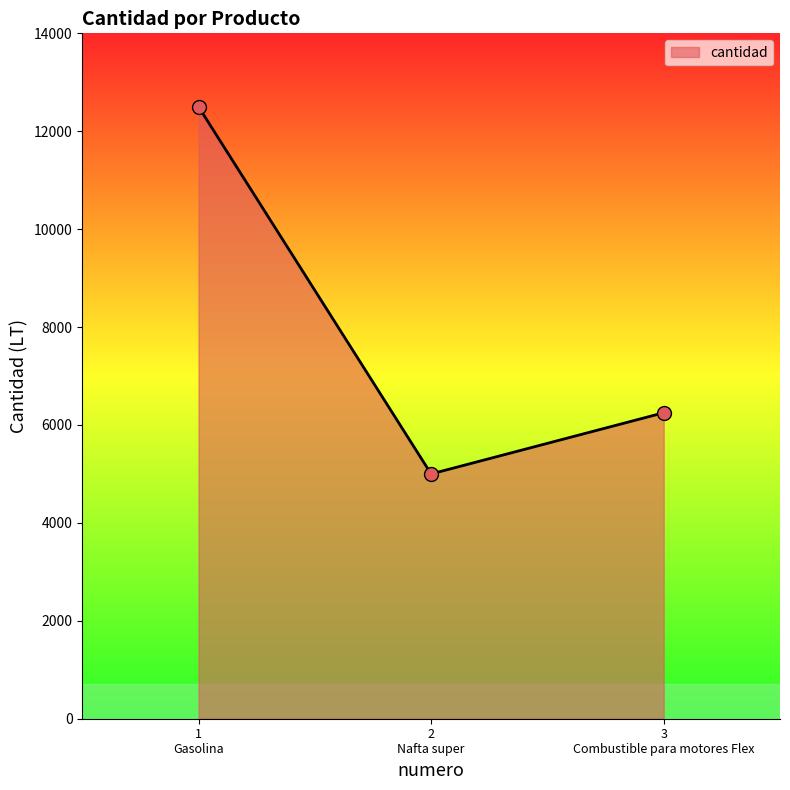

What is the sum of all values?

23750